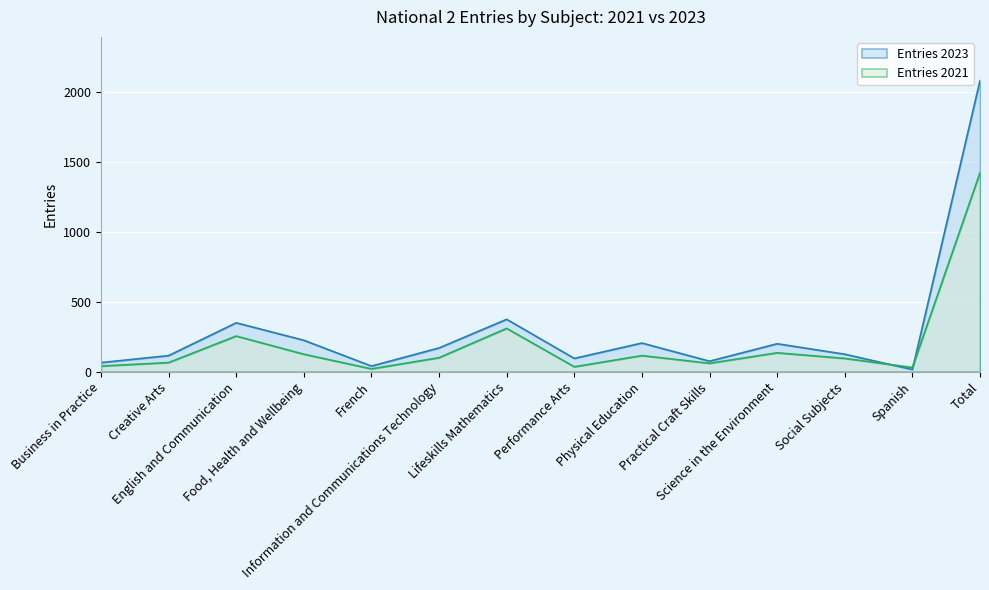

The value of Entries 2021 at Practical Craft Skills is 28. True or false?

False